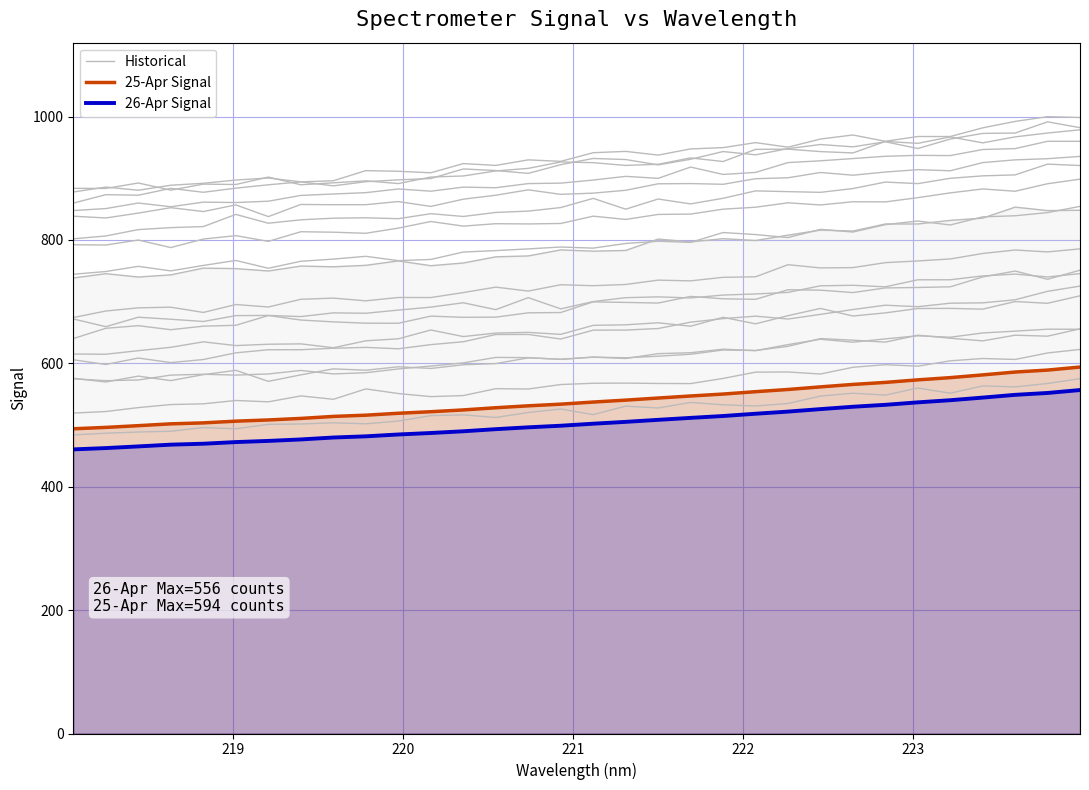

Which series has the widest spread of values?

Historical